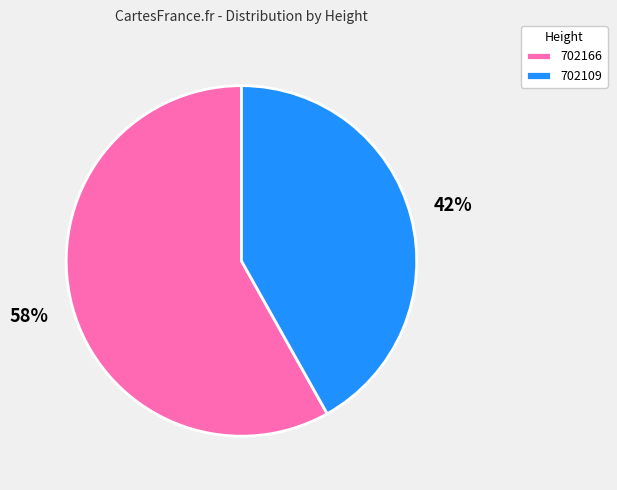

To the nearest percent, what percentage of the pie is 702109?

42%